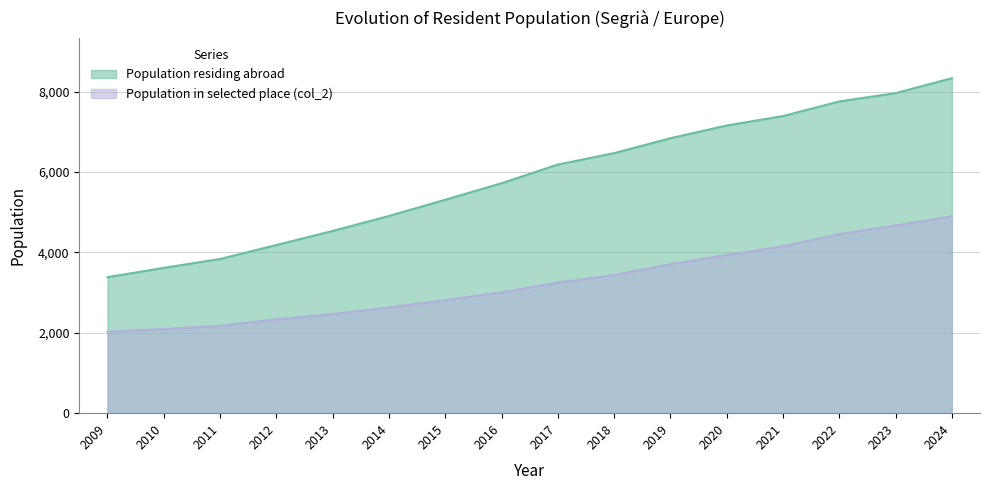

At which label does Population residing abroad reach its minimum?

2009